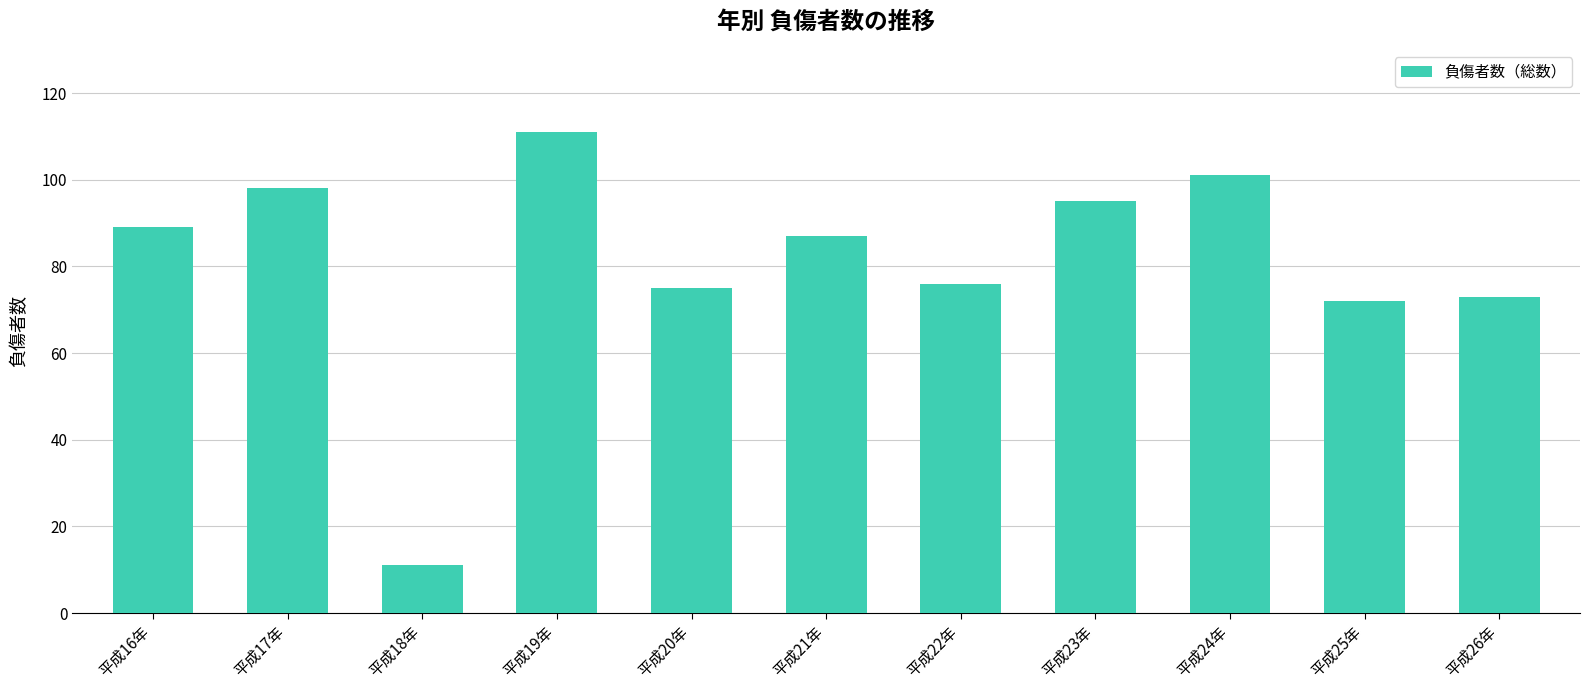

What is the maximum value shown in the chart?

111